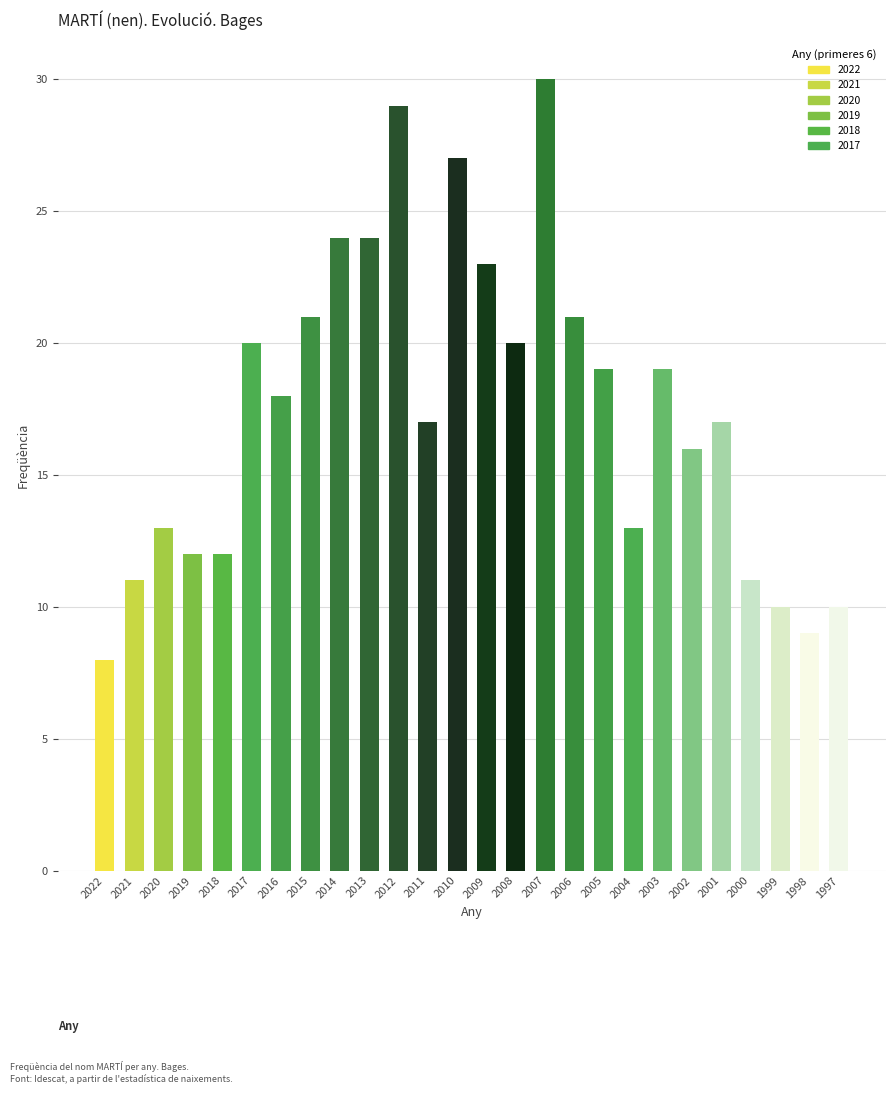

What is the average value?

17